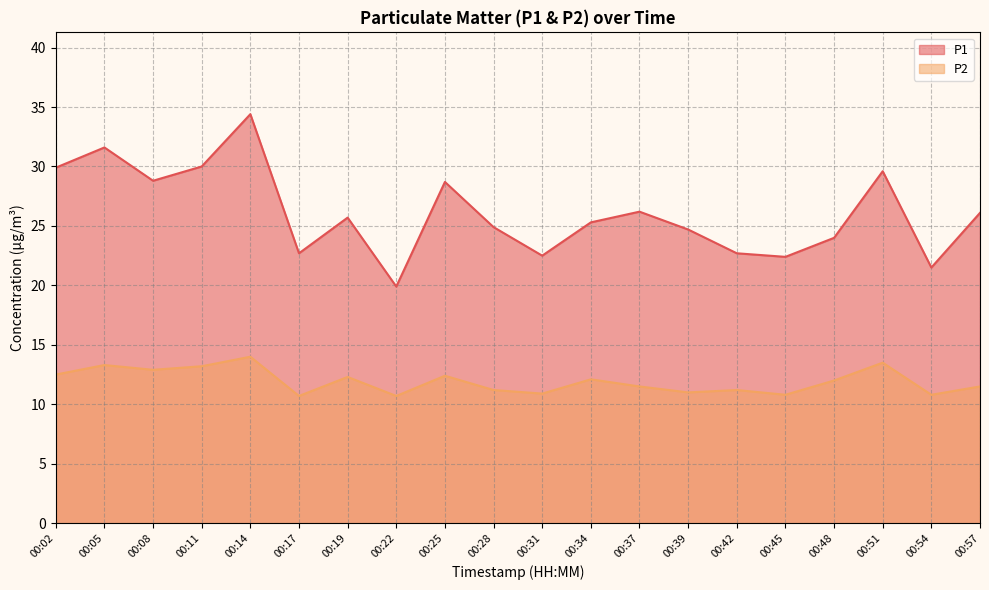

True or false: P1 and P2 intersect in this chart.

False